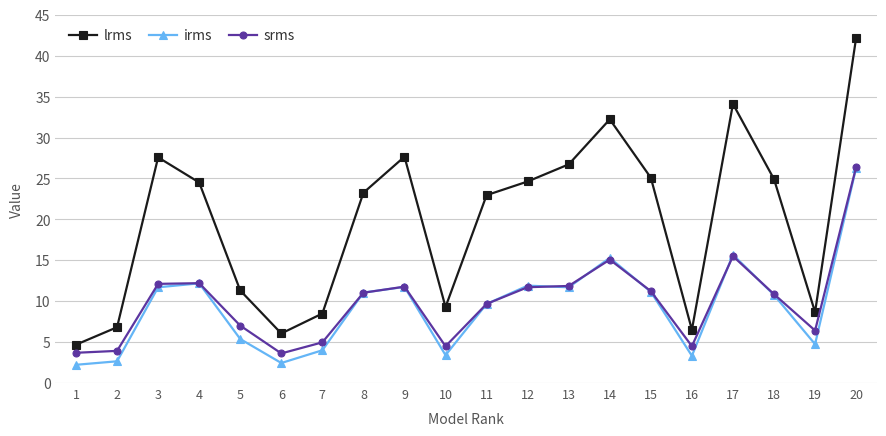

True or false: srms has more than 2 points higher than both neighbors.

True